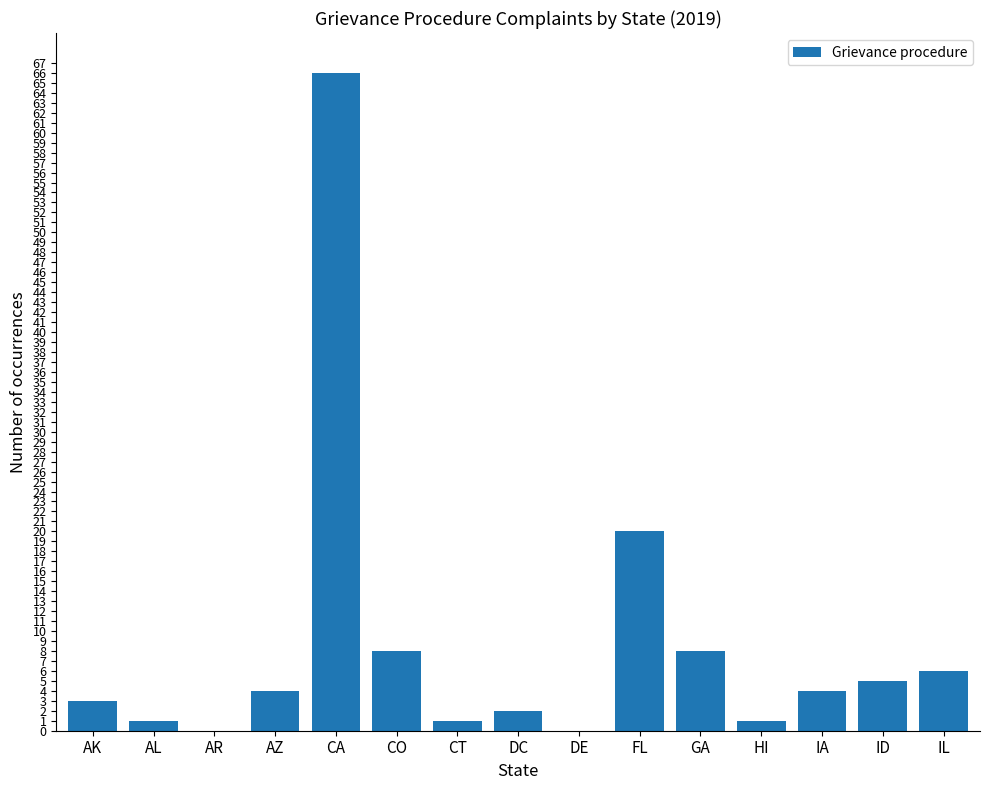

The value at IA is 1. True or false?

False